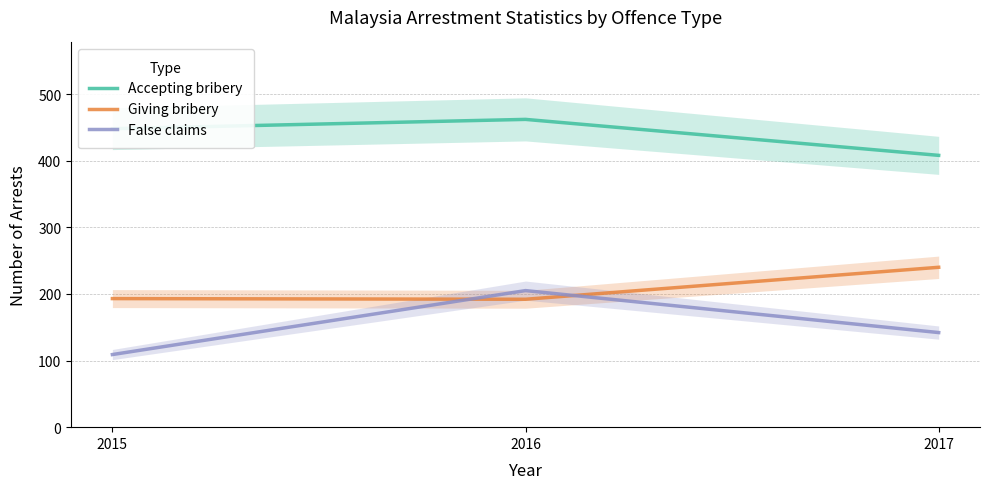

Between 2015 and 2016, which series saw the biggest shift?

False claims